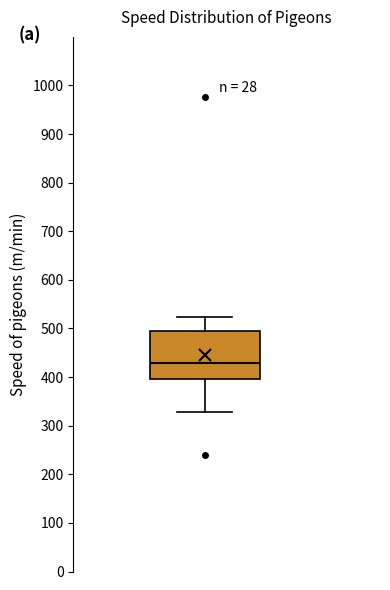

Where does the median line of the box sit on the y-axis? The values are not printed on the chart, so give them approximately, as read against the axis.

430